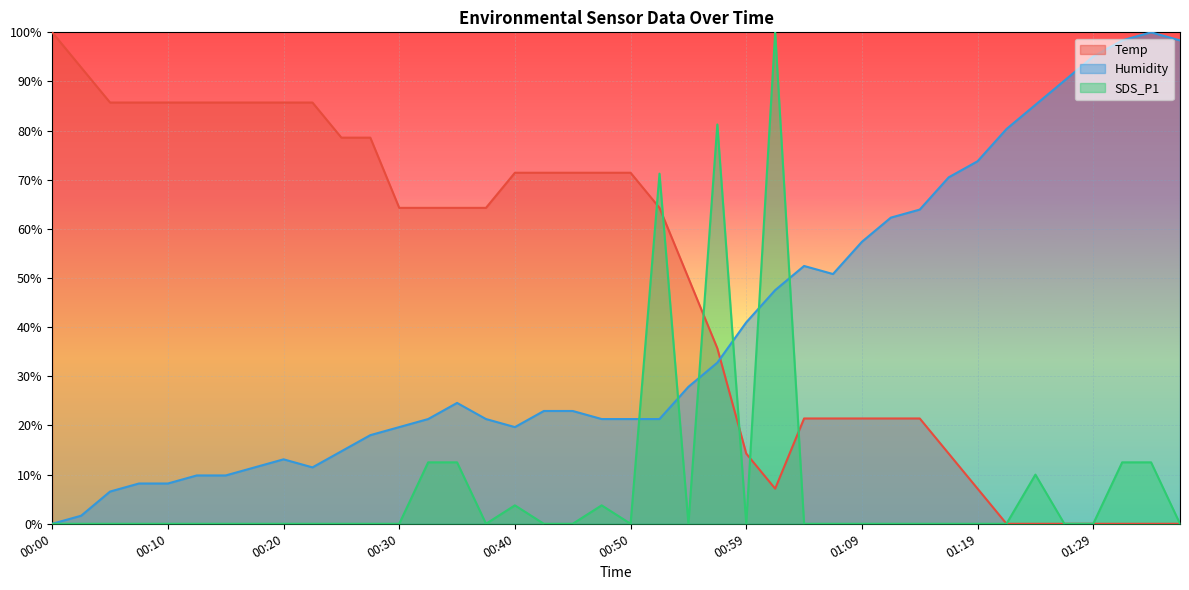

Between 00:35 and 01:14, which is larger?

00:35